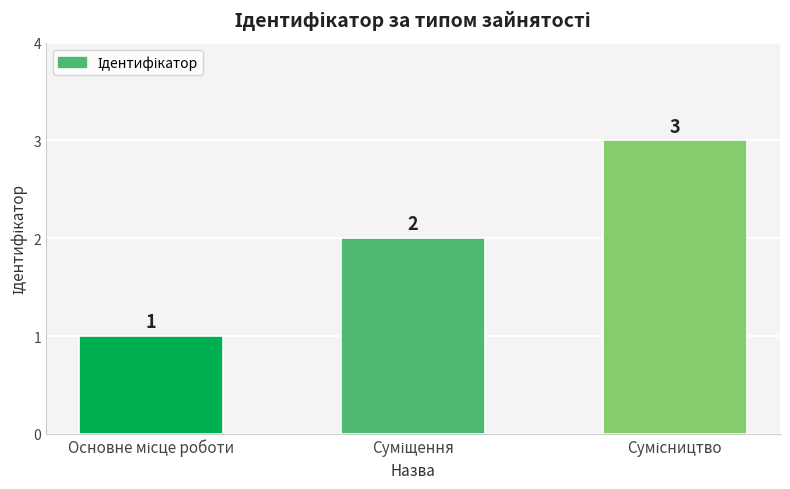

How many values are between 1 and 3?

3